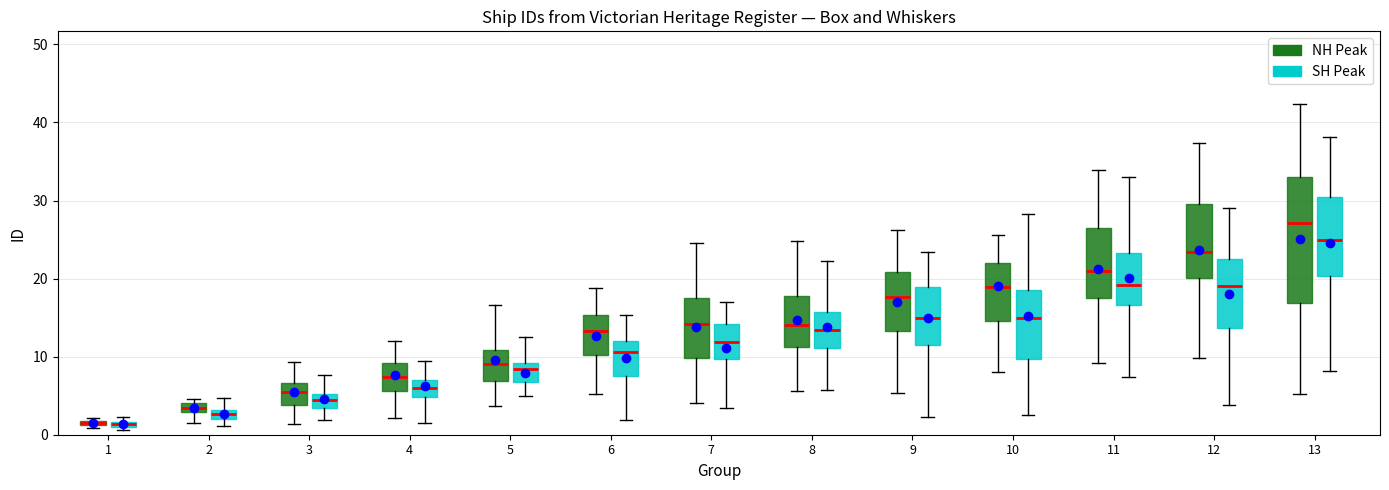

Which box has the highest median line?

13 (NH Peak)